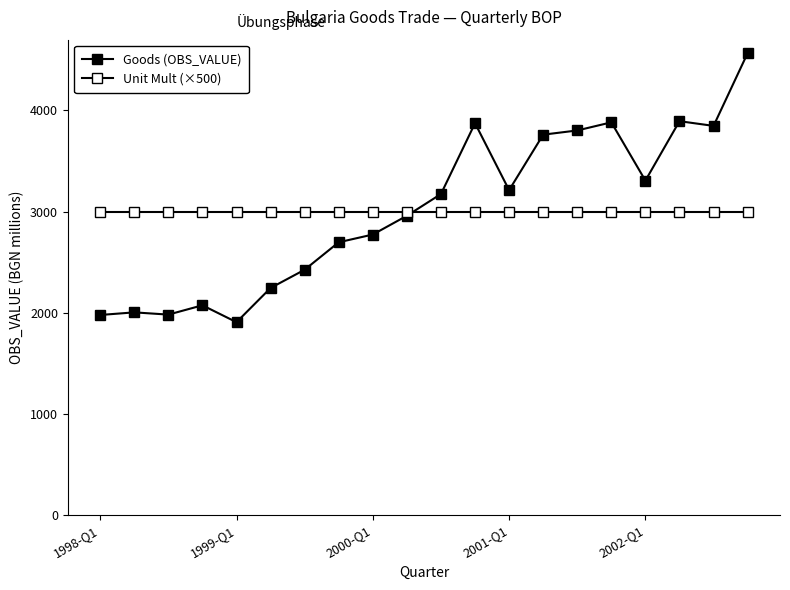

Which series has the largest total across all categories?

Goods (OBS_VALUE)